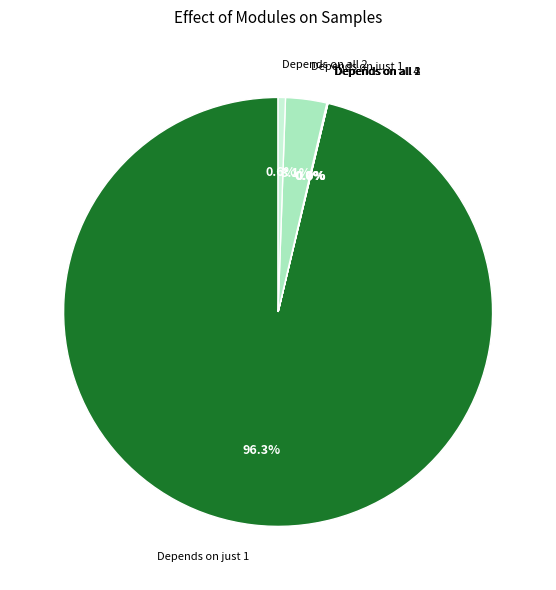

Is there a majority slice in this chart?

Yes